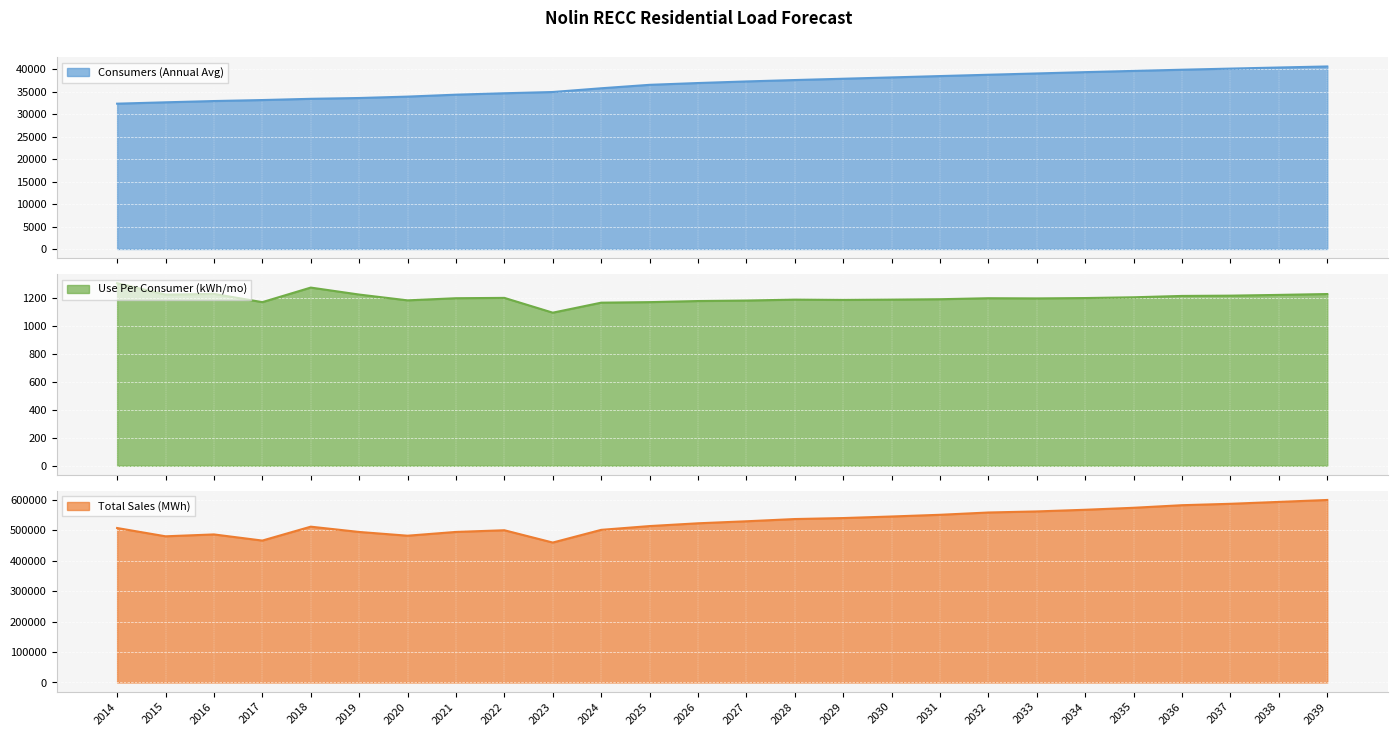

Reading left to right, what are all the values shown in this chart?

Consumers (Annual Avg): 2014=32333.0	2015=32635.0	2016=32918.0	2017=33140.0	2018=33414.0	2019=33594.0	2020=33905.0	2021=34335.0	2022=34650.0	2023=34928.0	2024=35759.0	2025=36526.0	2026=36925.0	2027=37279.0	2028=37591.0	2029=37881.0	2030=38175.0	2031=38475.0	2032=38769.0	2033=39056.0	2034=39349.0	2035=39622.0	2036=39887.0	2037=40136.0	2038=40381.0	2039=40612.0
Use Per Consumer (kWh/mo): 2014=1305.8	2015=1224.3	2016=1229.3	2017=1170.4	2018=1274.5	2019=1224.7	2020=1183.2	2021=1198.4	2022=1200.9	2023=1095.0	2024=1166.6	2025=1170.4	2026=1178.3	2027=1181.9	2028=1188.3	2029=1186.4	2030=1188.4	2031=1191.3	2032=1198.4	2033=1197.1	2034=1199.7	2035=1205.2	2036=1214.8	2037=1216.8	2038=1222.3	2039=1228.3
Total Sales (MWh): 2014=506653.0	2015=479456.3	2016=485604.3	2017=465456.6	2018=511053.1	2019=493708.8	2020=481406.1	2021=493782.9	2022=499318.4	2023=458963.1	2024=500609.3	2025=513016.7	2026=522118.6	2027=528726.0	2028=536056.7	2029=539288.6	2030=544424.2	2031=550007.8	2032=557532.0	2033=561055.5	2034=566490.6	2035=573013.9	2036=581468.4	2037=586067.0	2038=592273.0	2039=598625.3